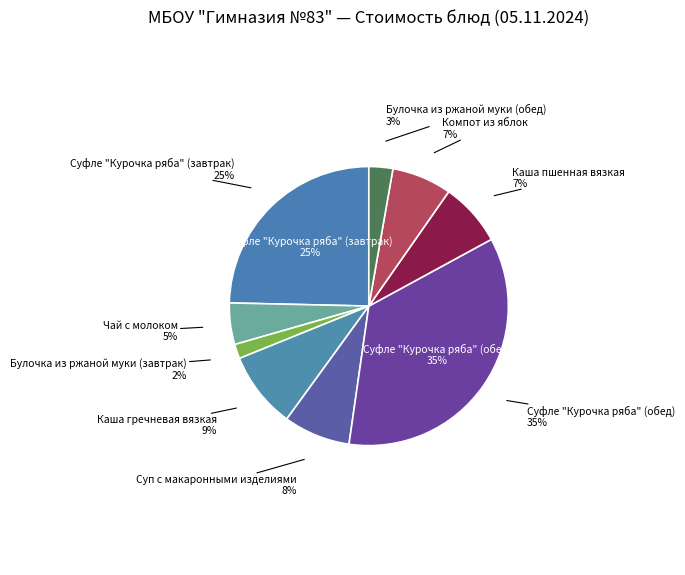

To the nearest percent, what is the difference between the largest and smallest slice percentages?

34%